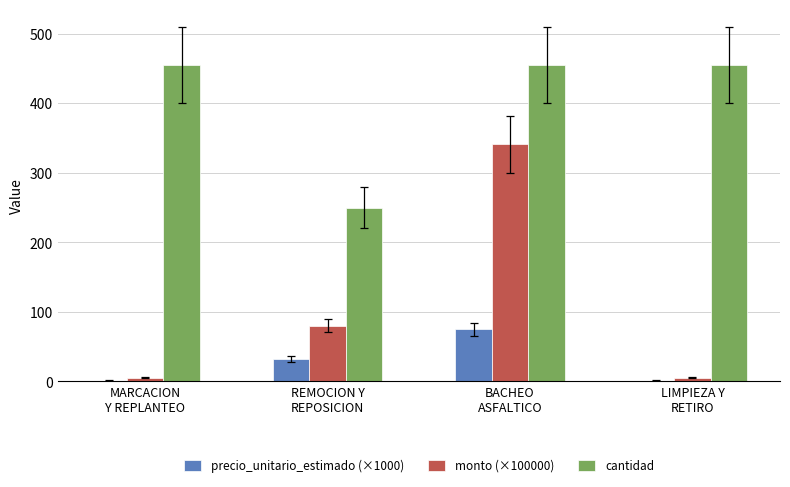

How many distinct data groups are displayed?

3